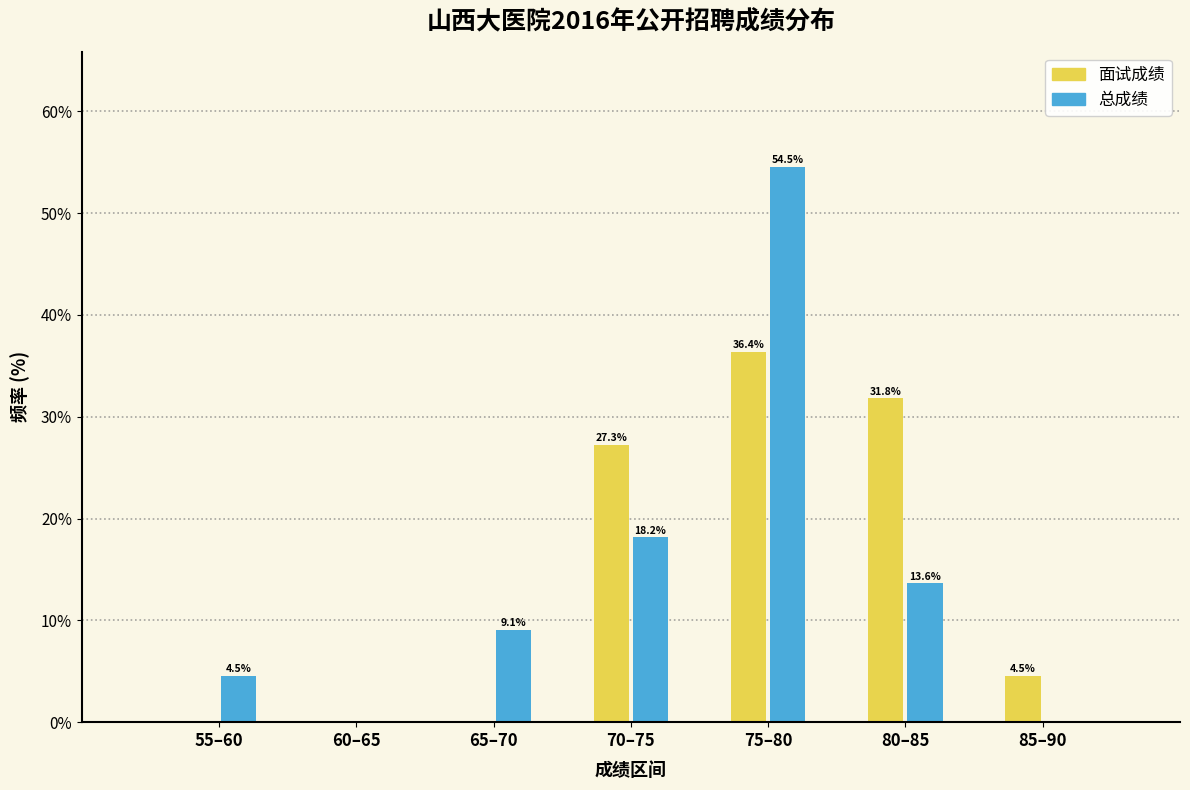

Reading left to right, extract all data points from this chart.

面试成绩: 55–60=0.0	60–65=0.0	65–70=0.0	70–75=27.3	75–80=36.4	80–85=31.8	85–90=4.5
总成绩: 55–60=4.5	60–65=0.0	65–70=9.1	70–75=18.2	75–80=54.5	80–85=13.6	85–90=0.0